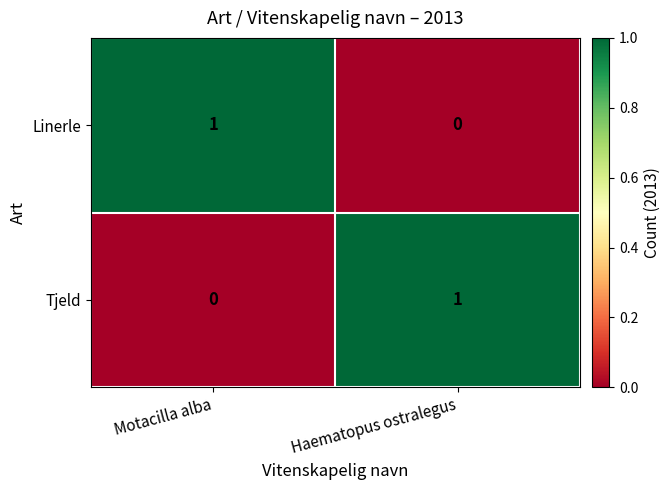

At which label does Tjeld reach its peak?

Haematopus ostralegus